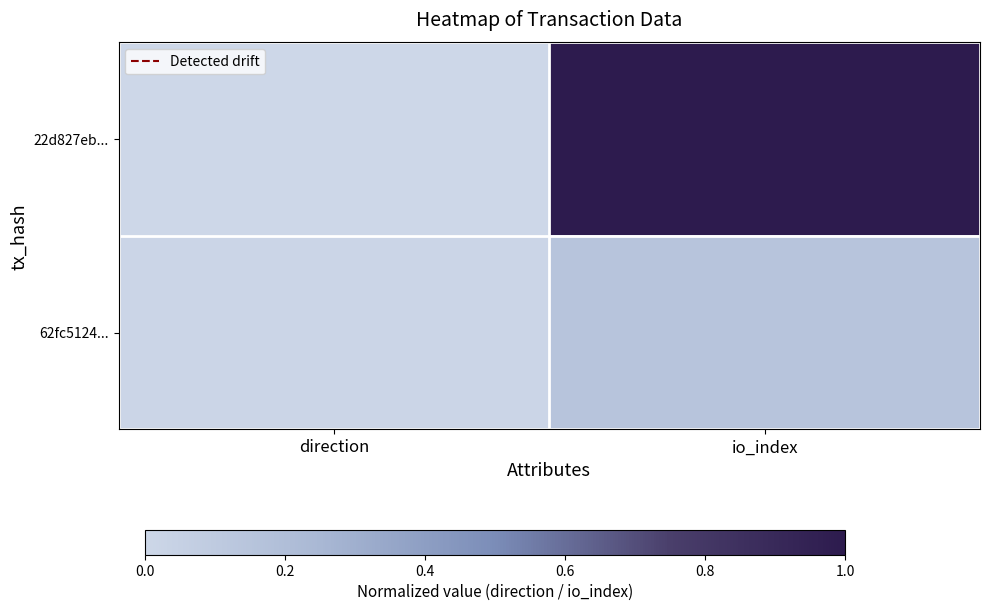

Rank the series by their maximum value, from lowest to highest.

62fc5124..., 22d827eb...